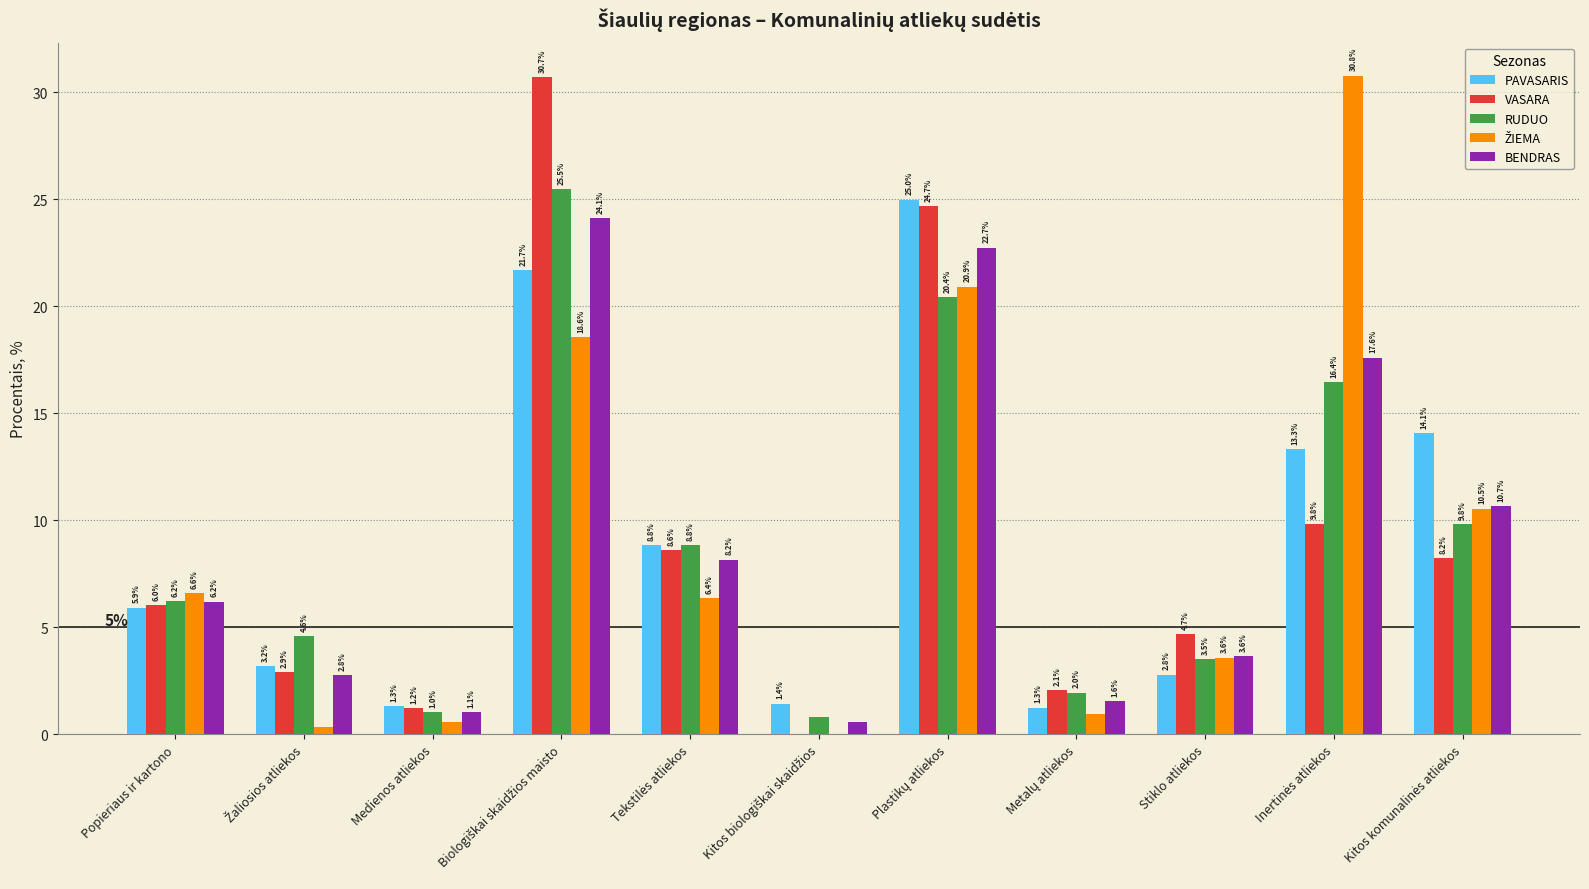

The BENDRAS series shows 1.1 at Medienos atliekos. True or false?

True